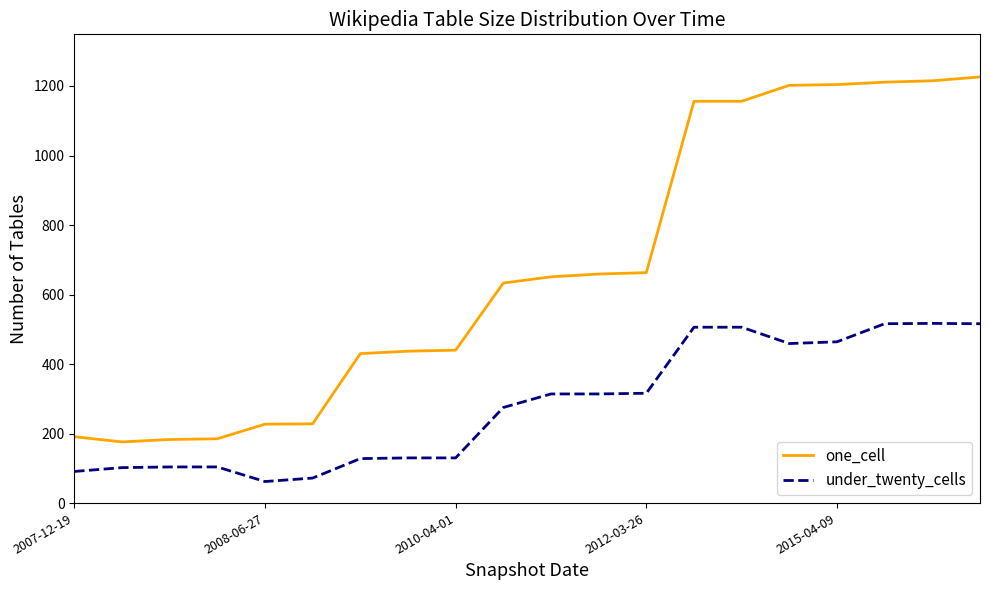

List the series in order of their peak value, lowest first.

under_twenty_cells, one_cell